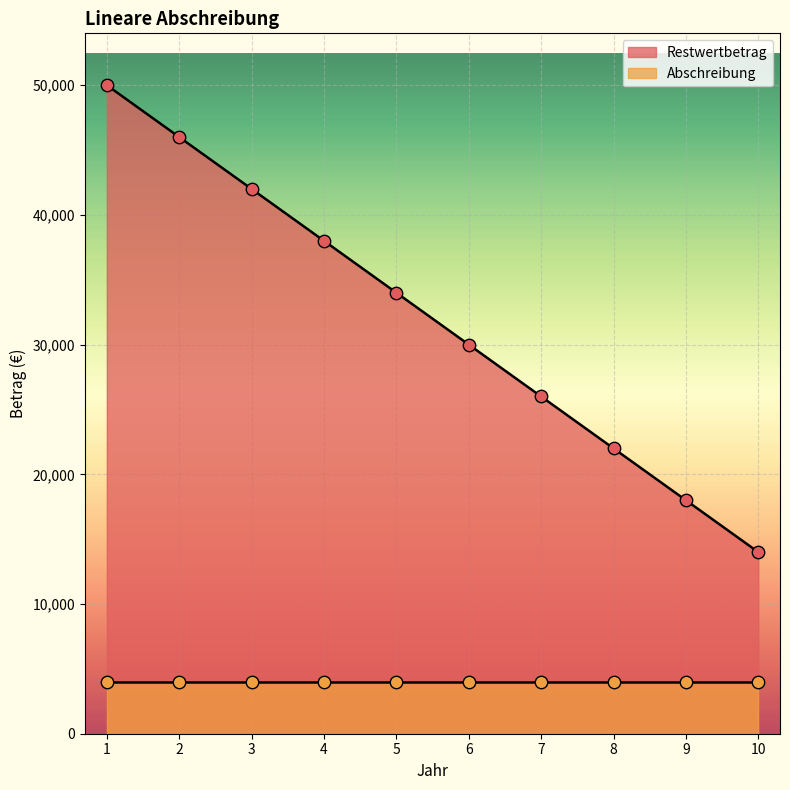

Between 9 and 5, which is larger?

5